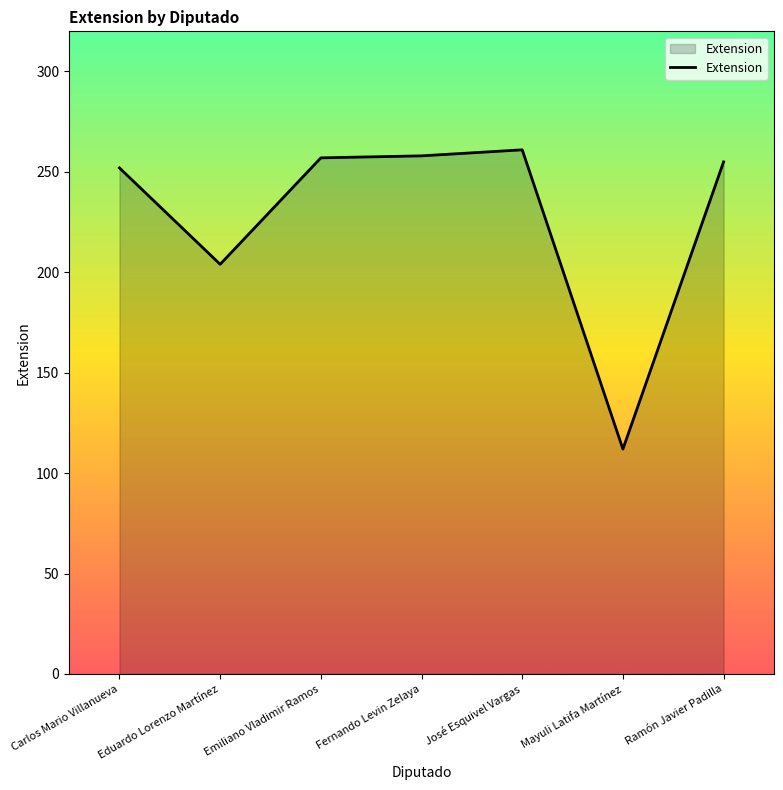

Where is the first local minimum?

Eduardo Lorenzo Martínez